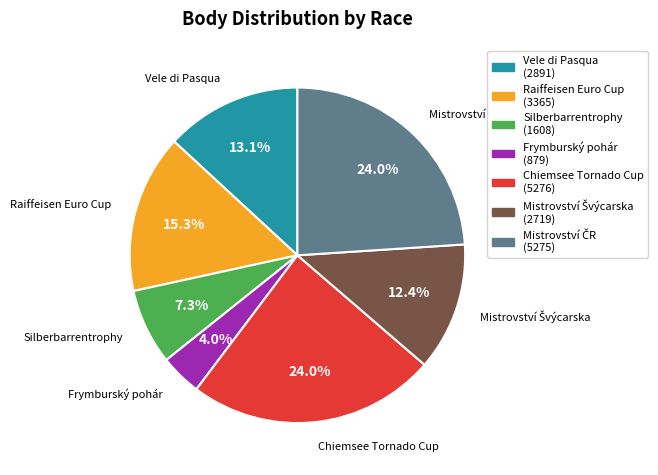

Does any single category account for the majority?

No